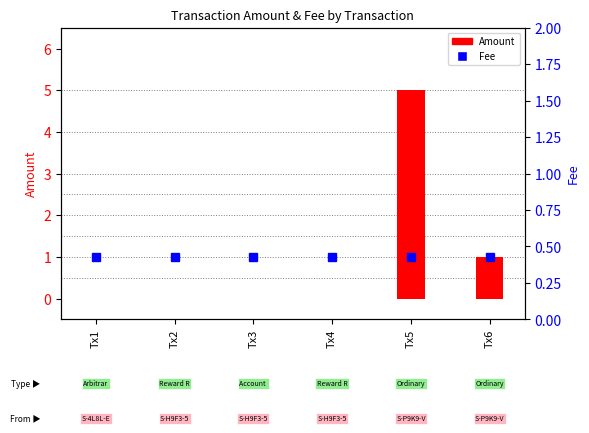

At which label does Amount reach its minimum?

Tx1